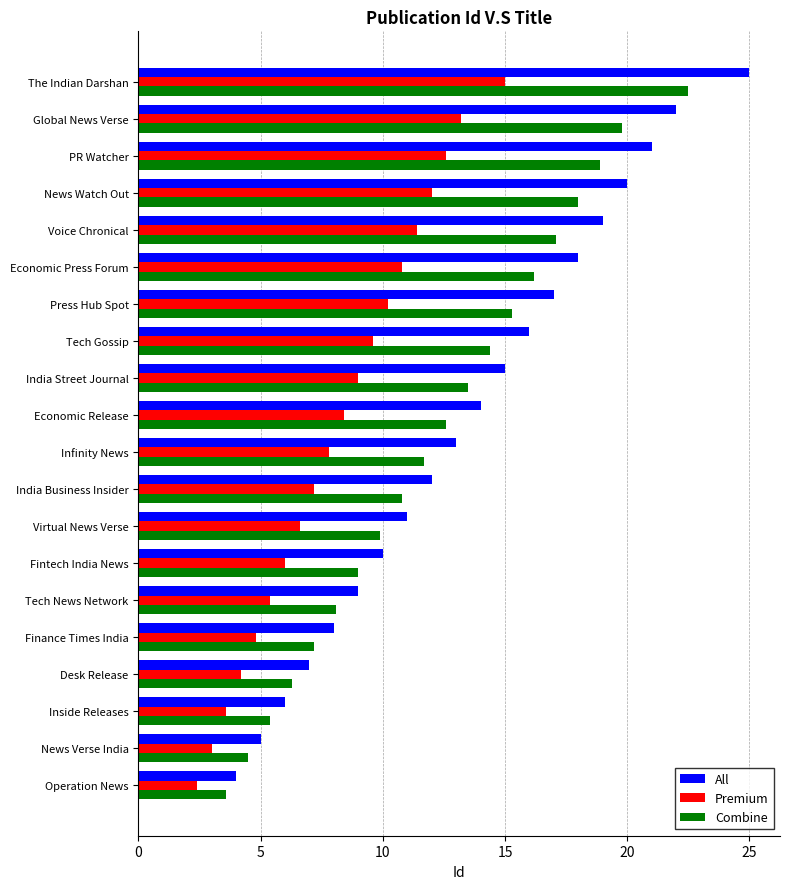

What is the total value across all series at News Verse India?

12.5